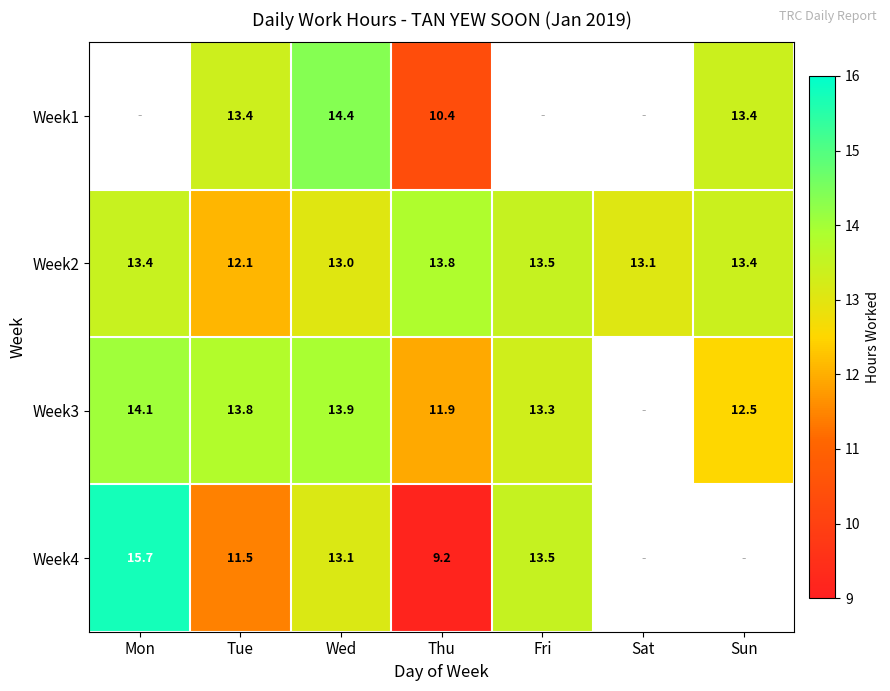

At which label does Week2 first exceed 13?

Mon